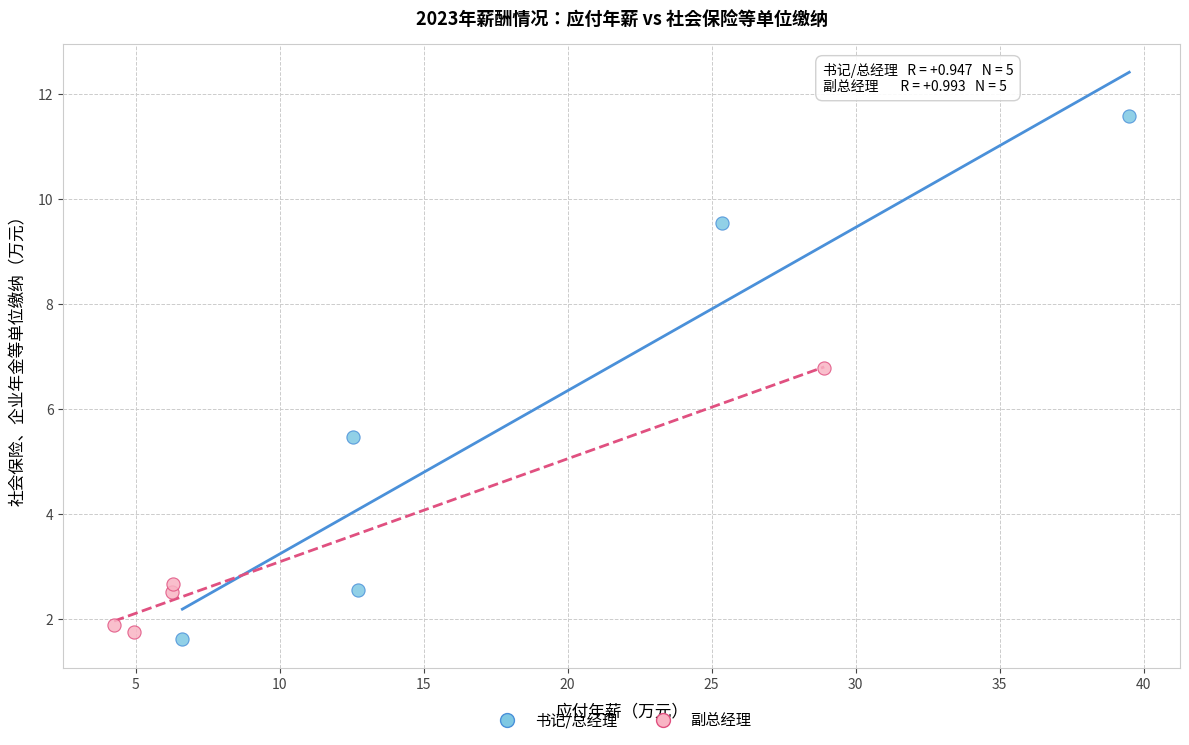

Which series contains the highest Y value?

书记/总经理